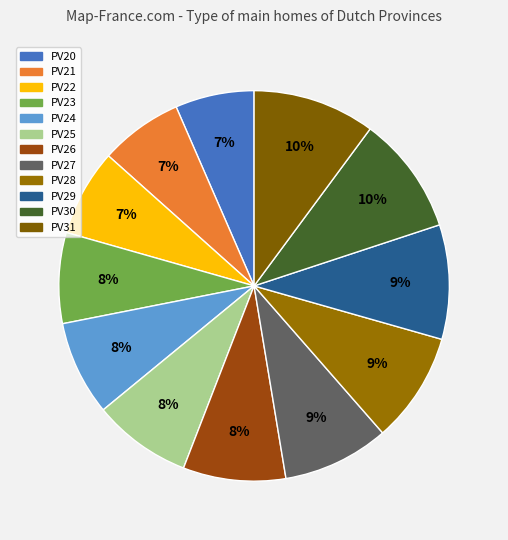

Which category has the biggest portion of the pie?

PV31